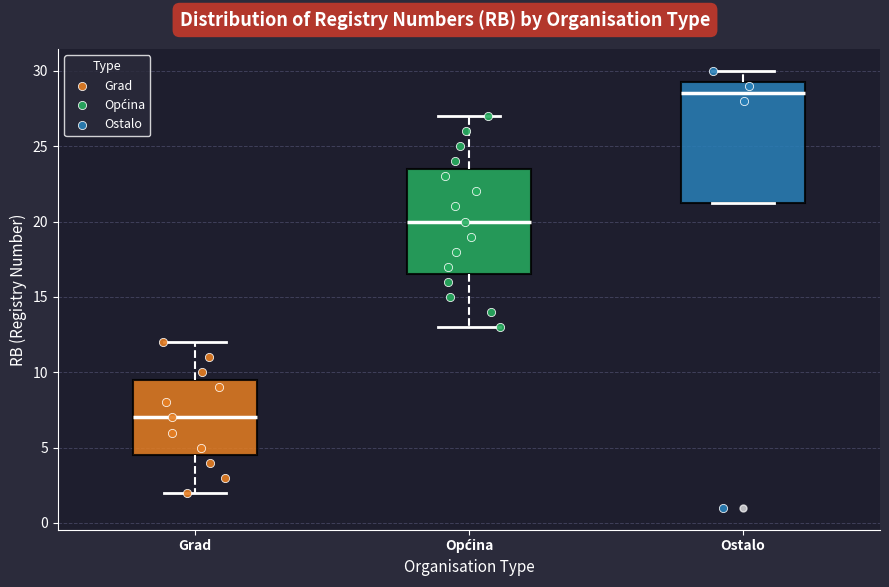

Where is the upper edge of the box for Ostalo on the y-axis? The values are not printed on the chart, so give them approximately, as read against the axis.

29.5